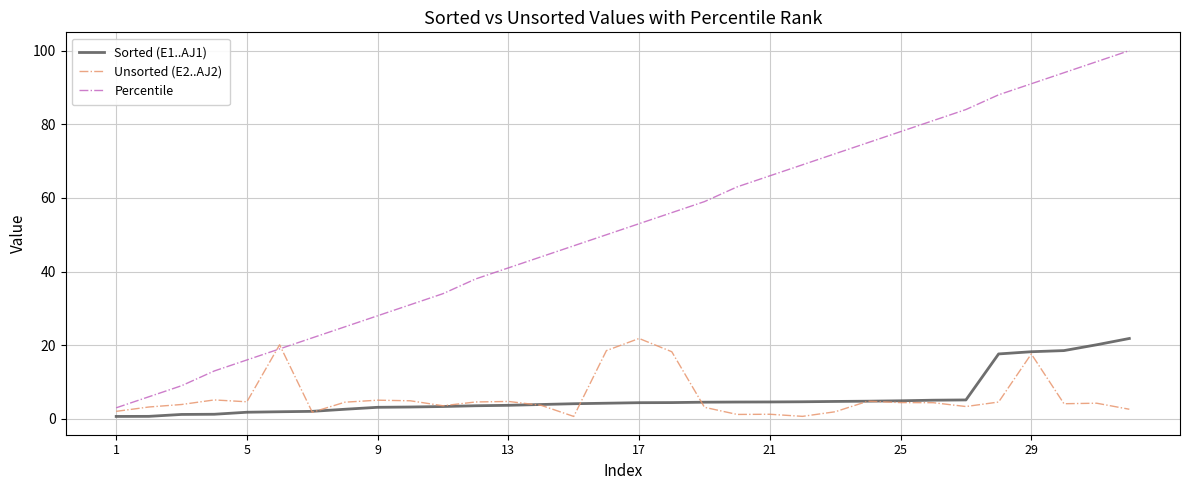

Which series has the largest range (max minus min)?

Percentile